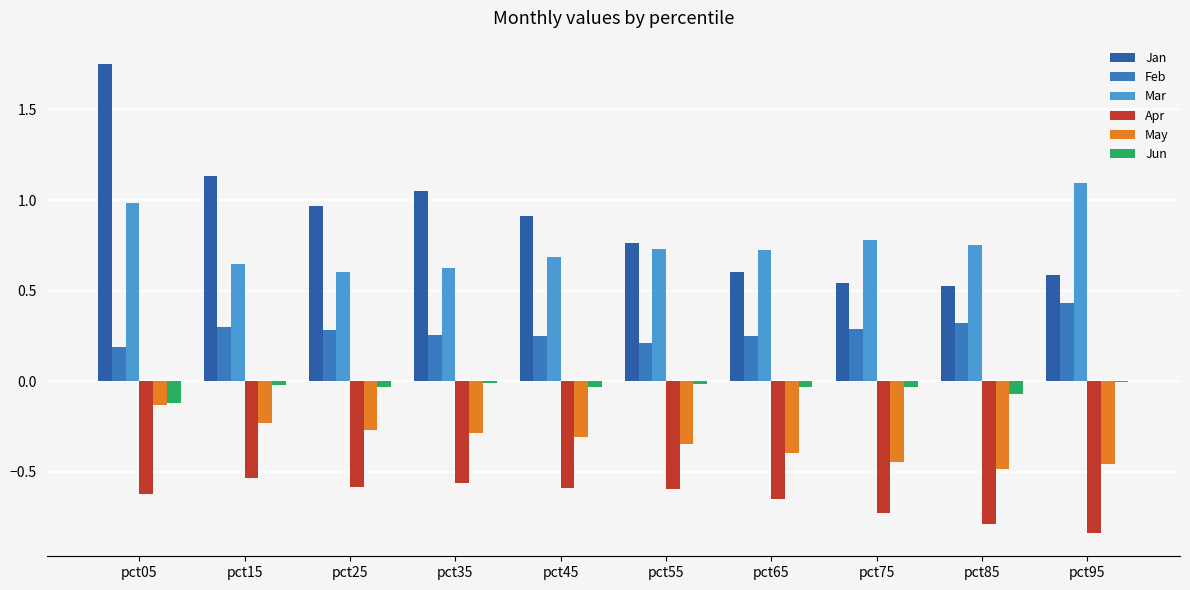

The value of Mar at pct15 is 0.6. True or false?

True